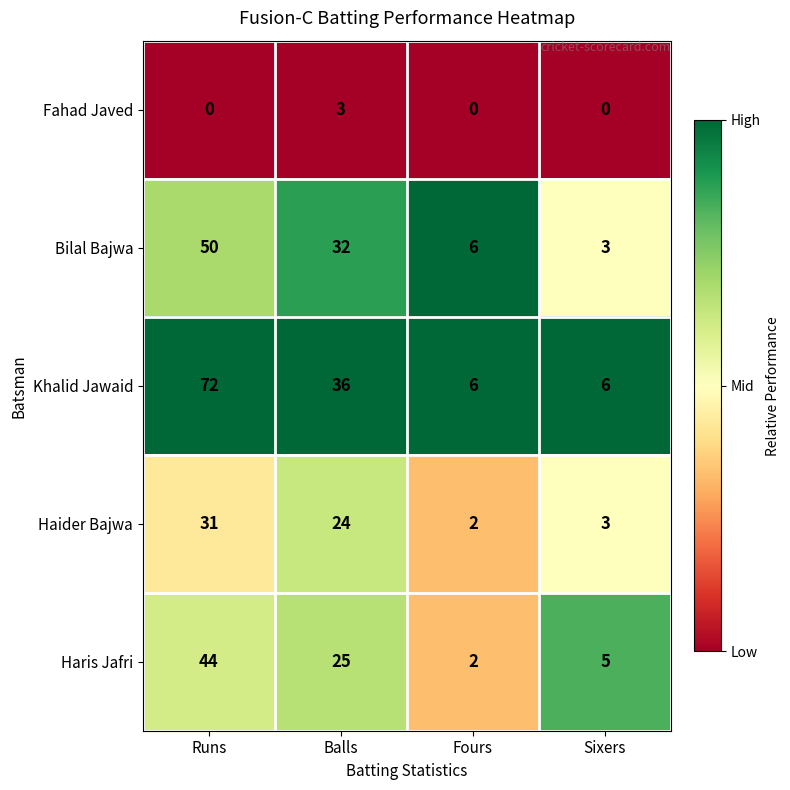

Rank the series by their maximum value, from lowest to highest.

Fahad Javed, Haider Bajwa, Haris Jafri, Bilal Bajwa, Khalid Jawaid